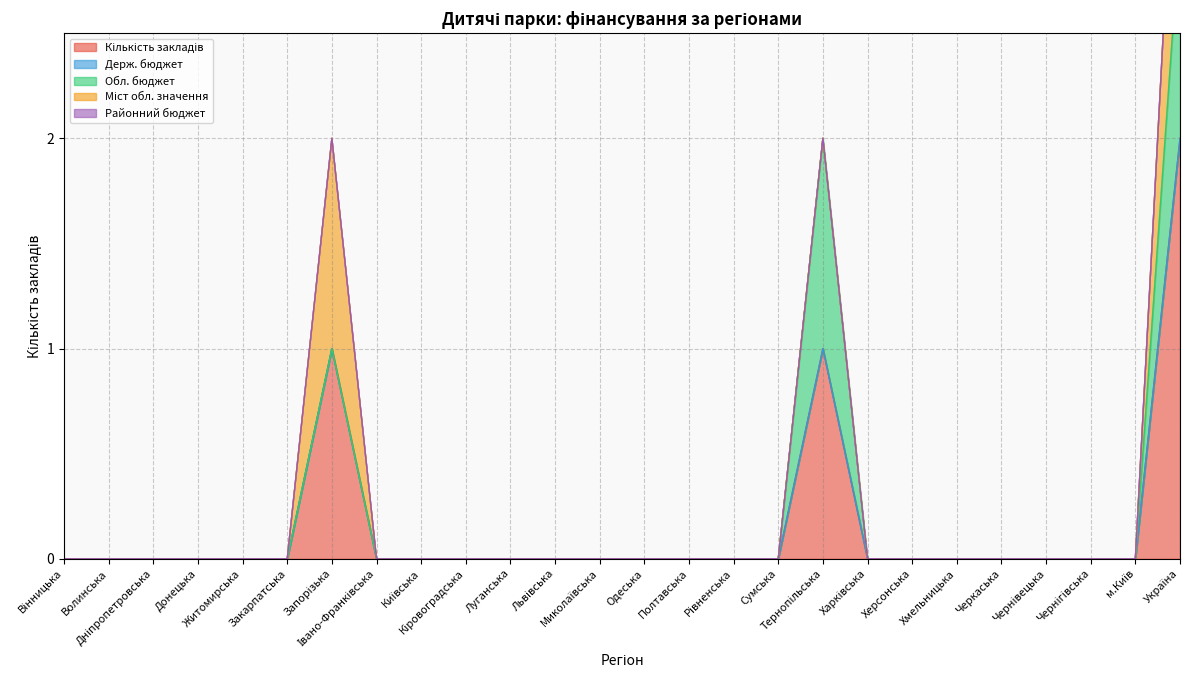

What is the label of the 25th point from the right?

Волинська